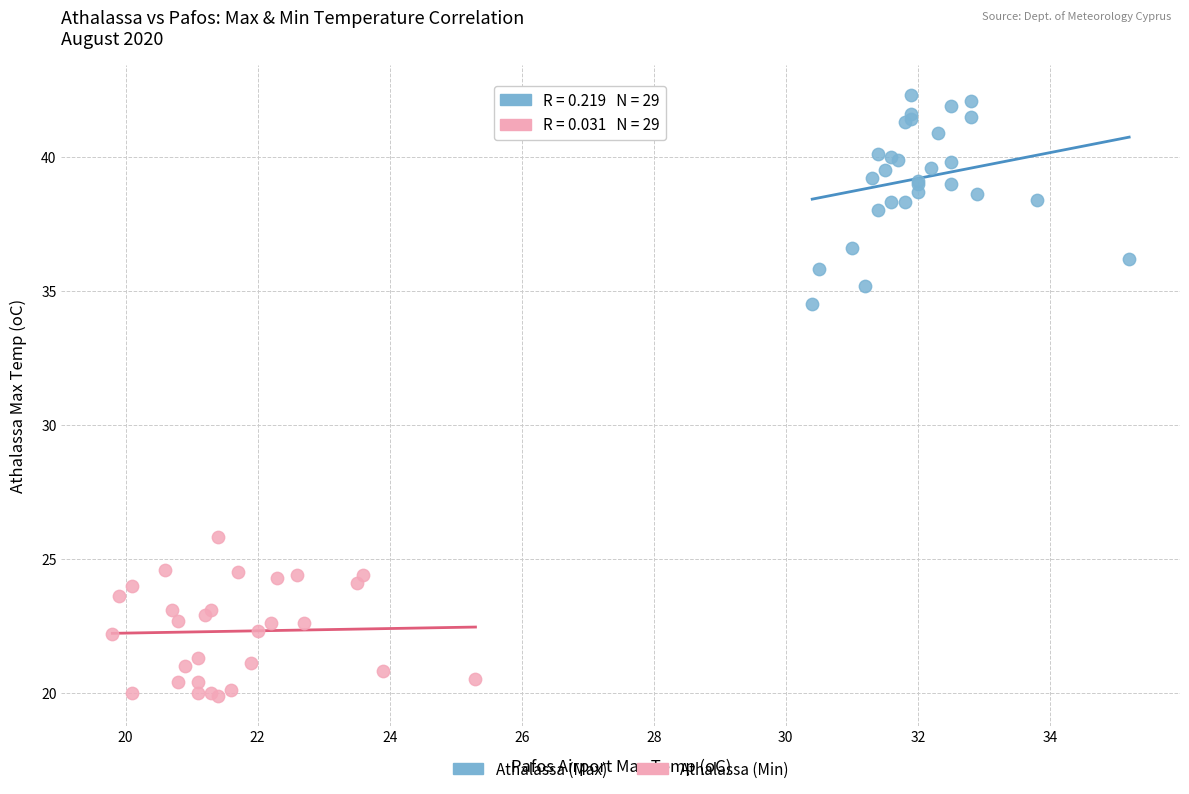

Which series contains the highest Y value?

Athalassa (Max)